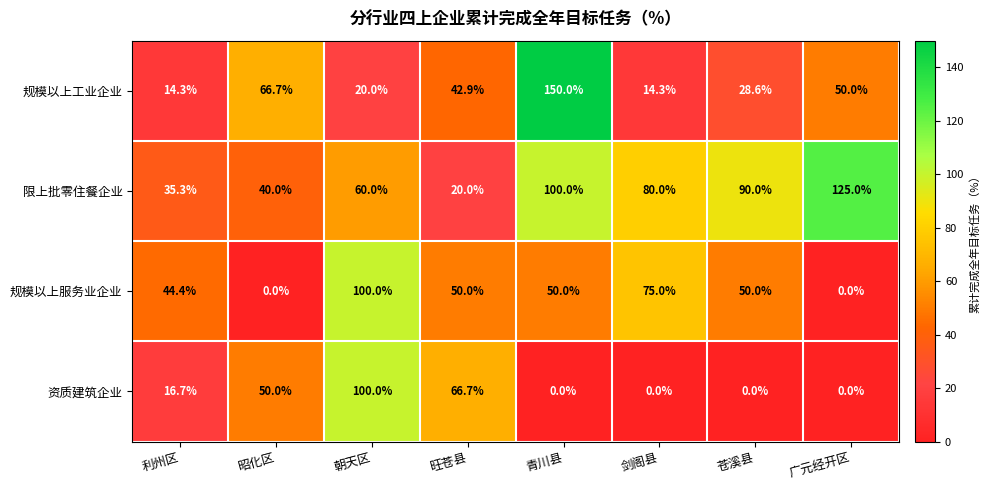

Which series has the largest range (max minus min)?

规模以上工业企业